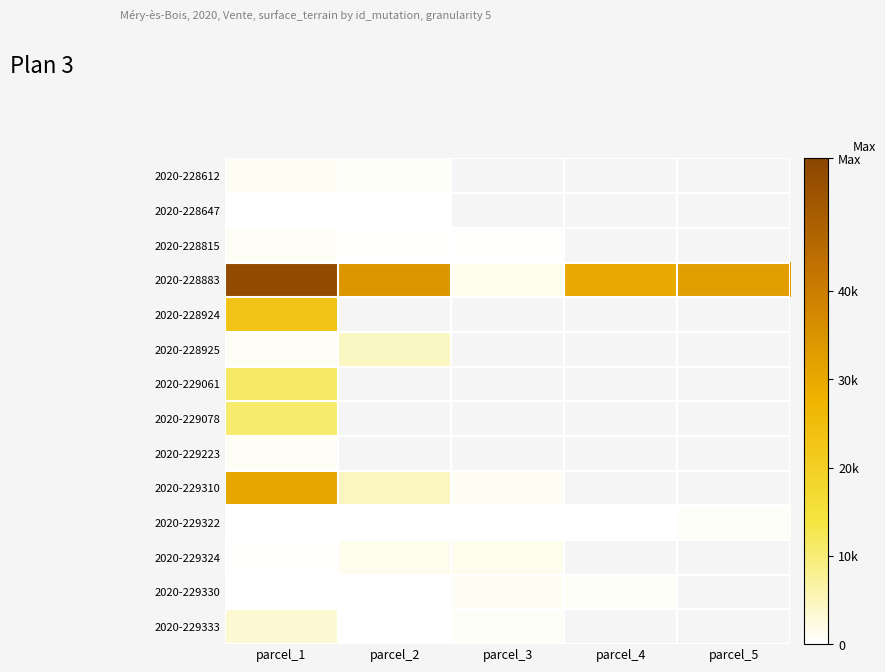

List the series in order of their peak value, lowest first.

2020-228647, 2020-229322, 2020-229223, 2020-228815, 2020-229330, 2020-228612, 2020-229324, 2020-229333, 2020-228925, 2020-229078, 2020-229061, 2020-228924, 2020-229310, 2020-228883